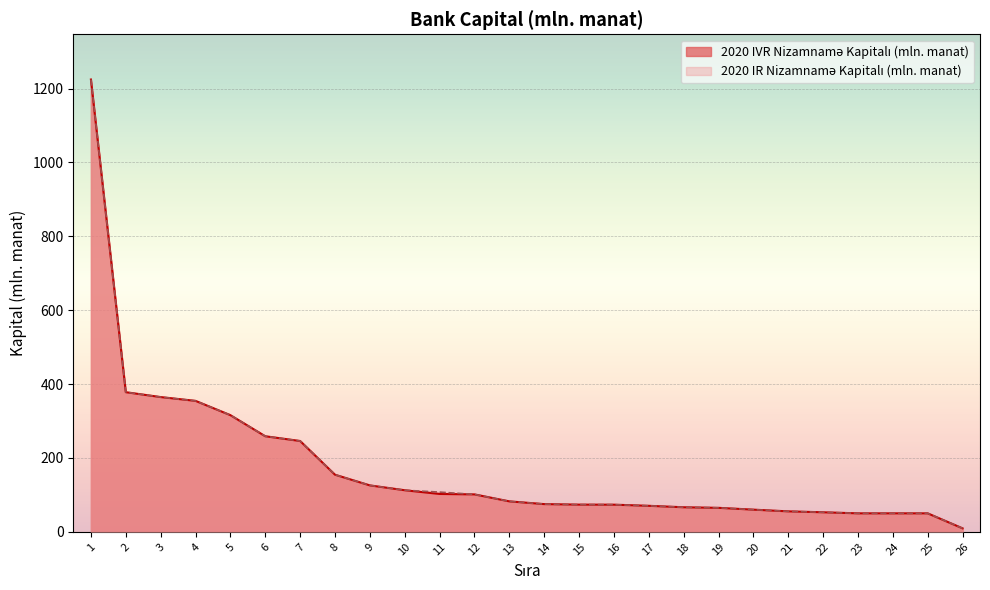

Where is 2020 IVR Nizamnamə Kapitalı (mln. manat) nearest to the value 616?

2